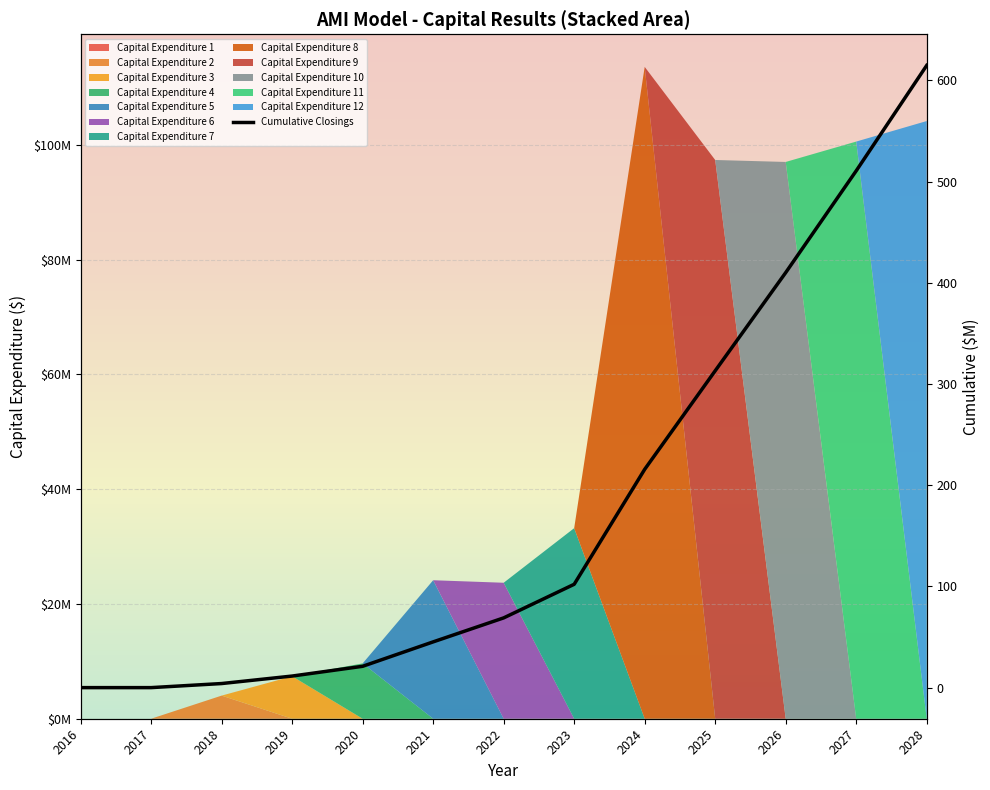

What is the value of the 10th point from the left?

313.0